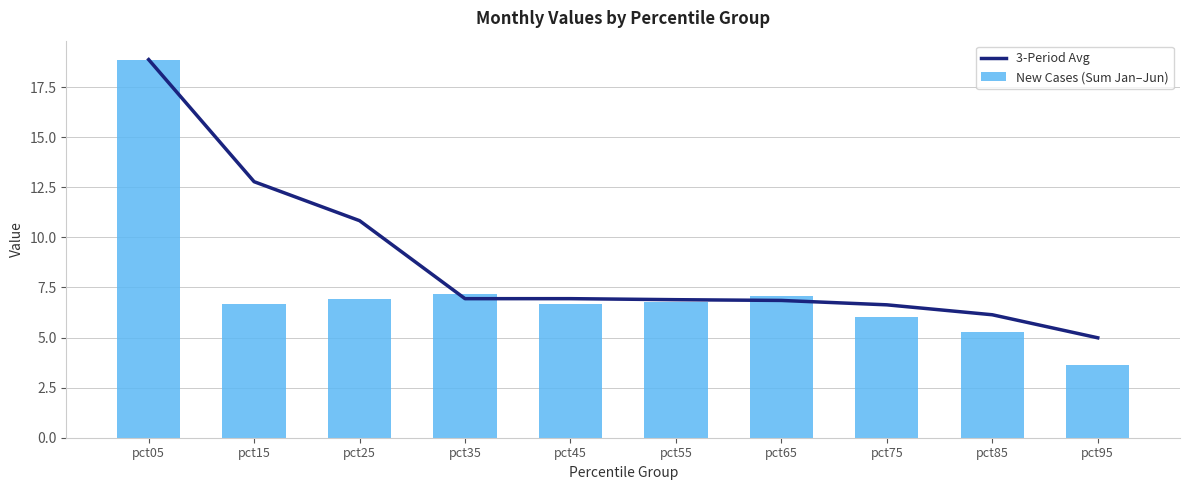

List the series in order of their overall mean, highest first.

3-Period Avg, New Cases (Sum Jan–Jun)